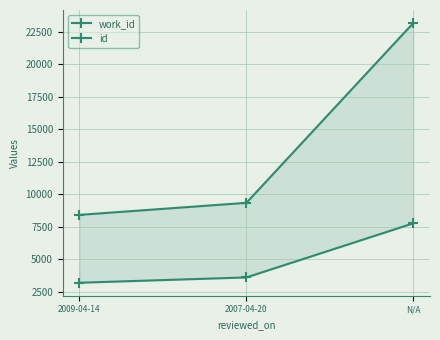

How many values in the id series exceed 9339?

1